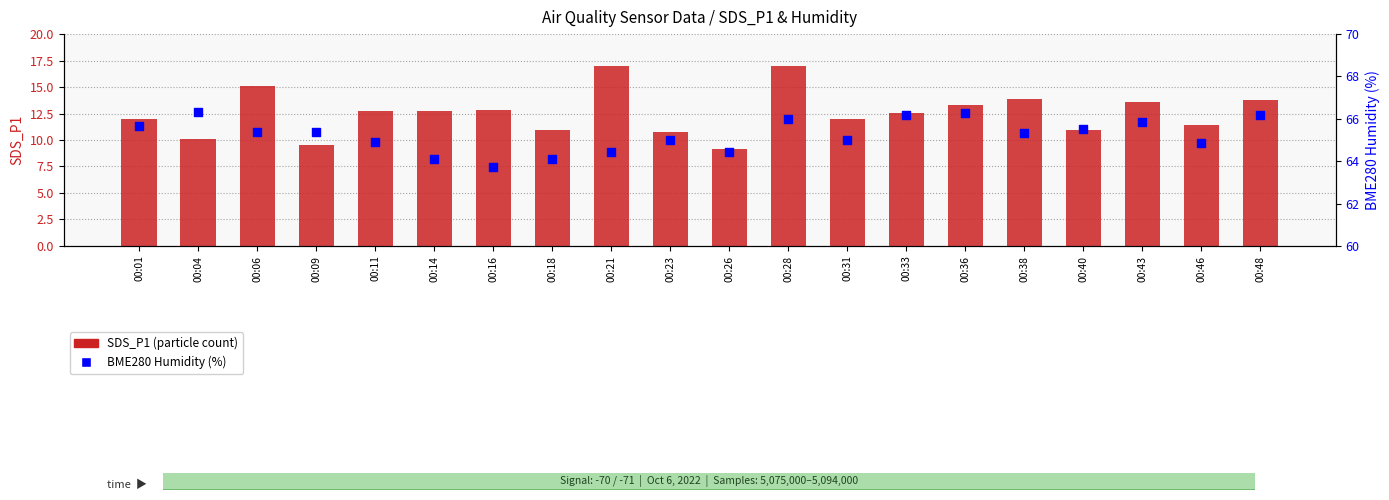

Which series has the largest total across all categories?

BME280 Humidity (%)